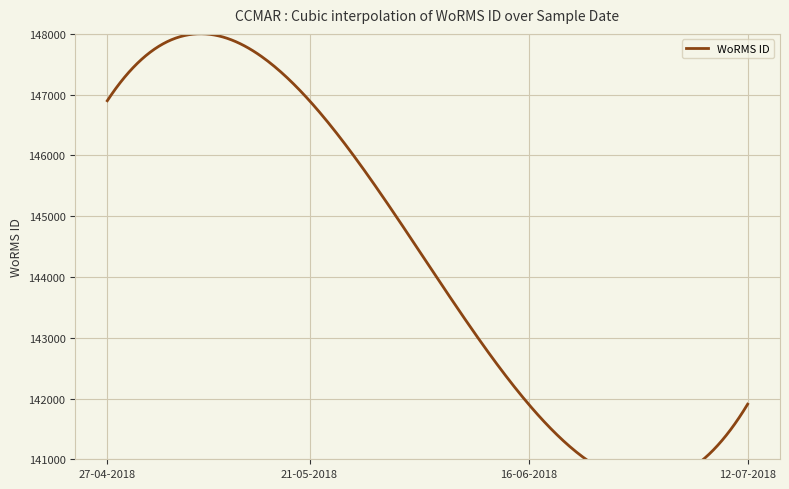

Is this an area chart (filled region under the line)?

No